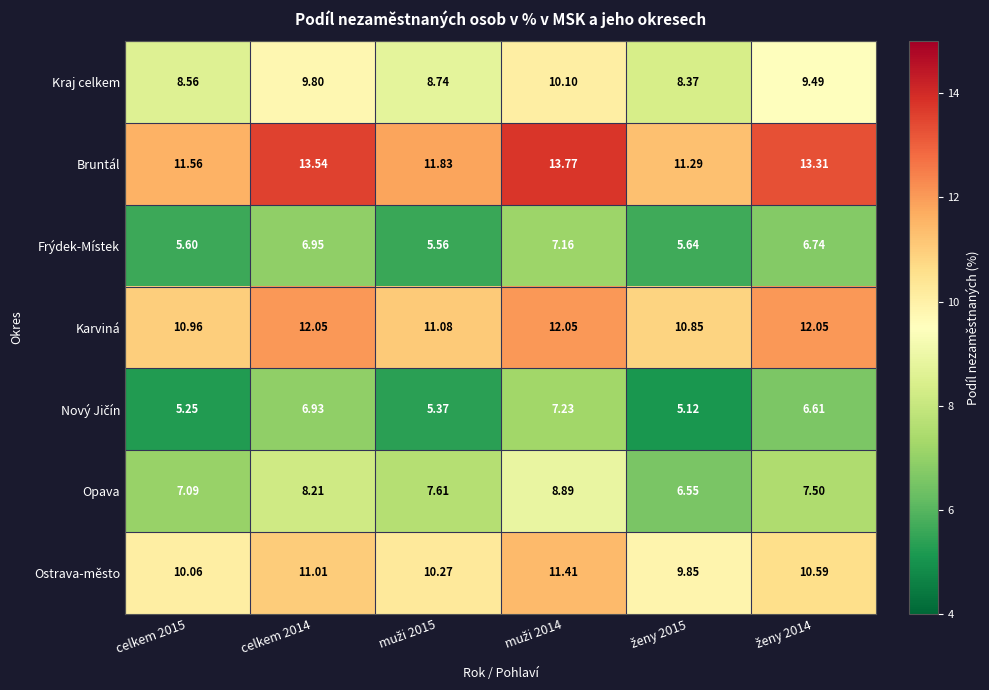

Which series has the largest total across all categories?

Bruntál